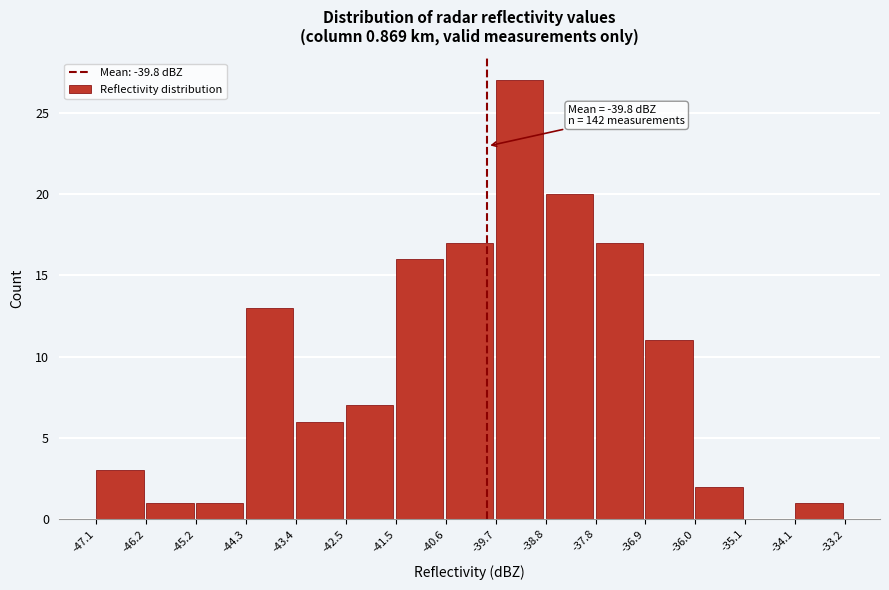

Which range on the x-axis has the tallest bar?

-39.7 to -38.8